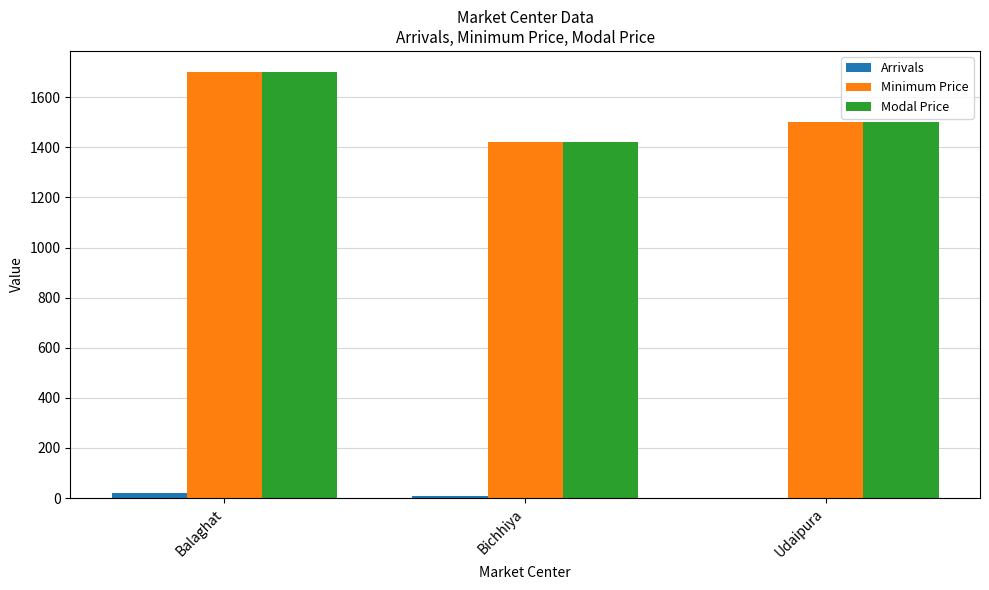

At which category is the sum across all series the highest?

Balaghat